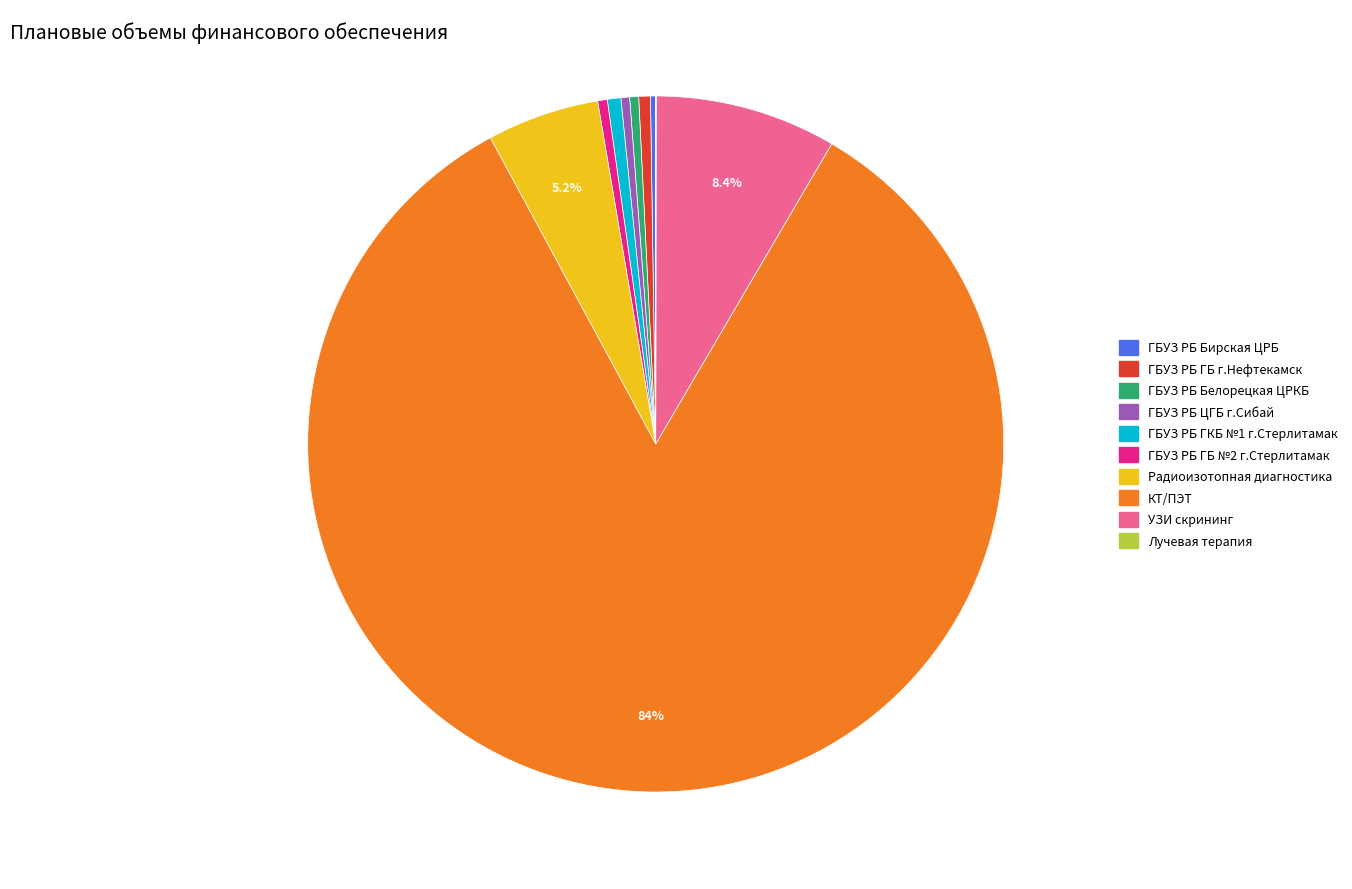

Does any single category account for the majority?

Yes